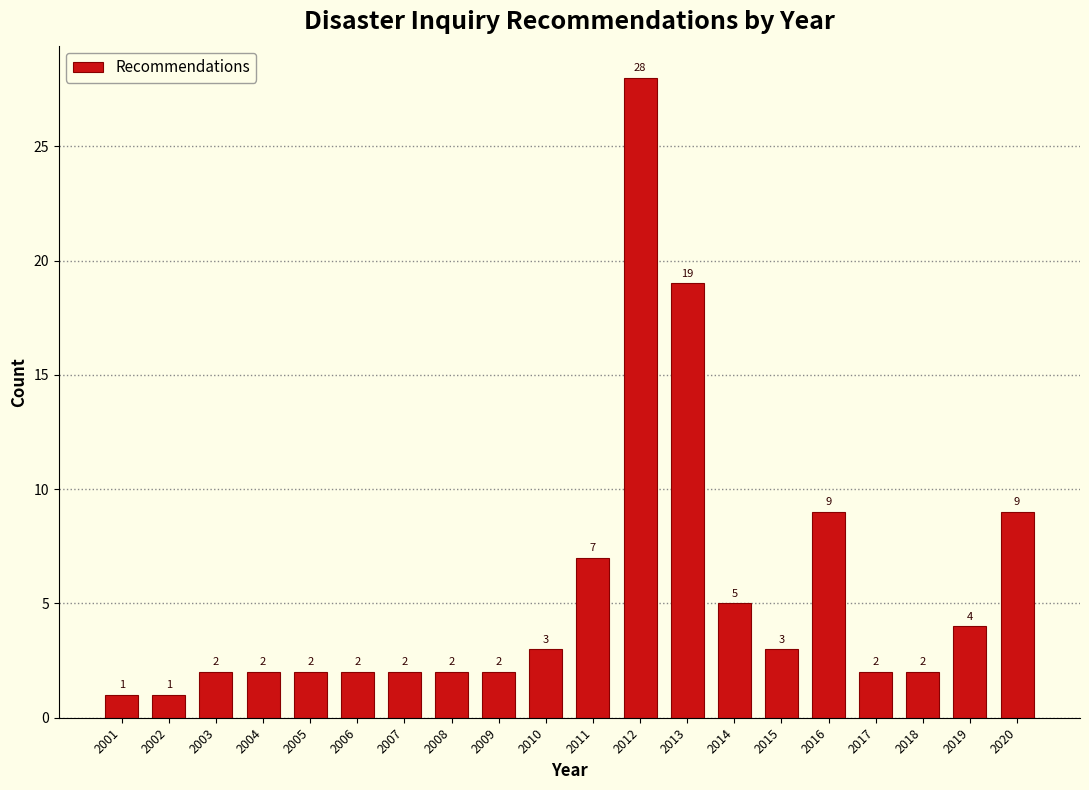

Reading right to left, list all the values displayed in this chart.

2020=9	2019=4	2018=2	2017=2	2016=9	2015=3	2014=5	2013=19	2012=28	2011=7	2010=3	2009=2	2008=2	2007=2	2006=2	2005=2	2004=2	2003=2	2002=1	2001=1